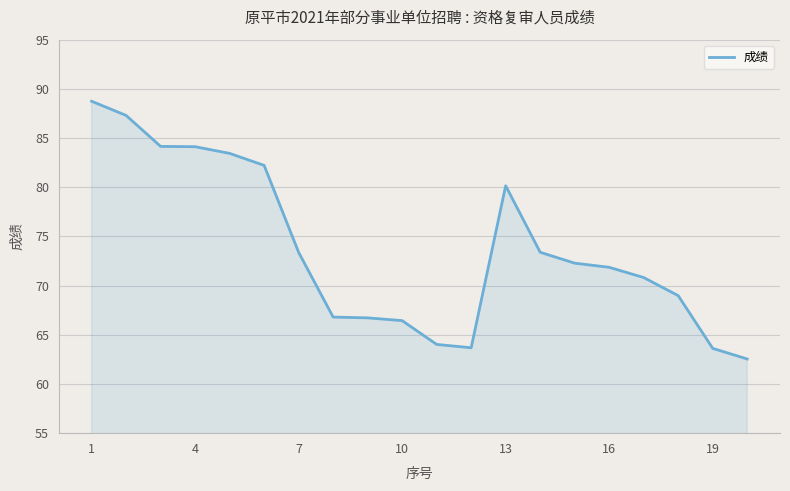

What is the smallest value displayed?

62.5